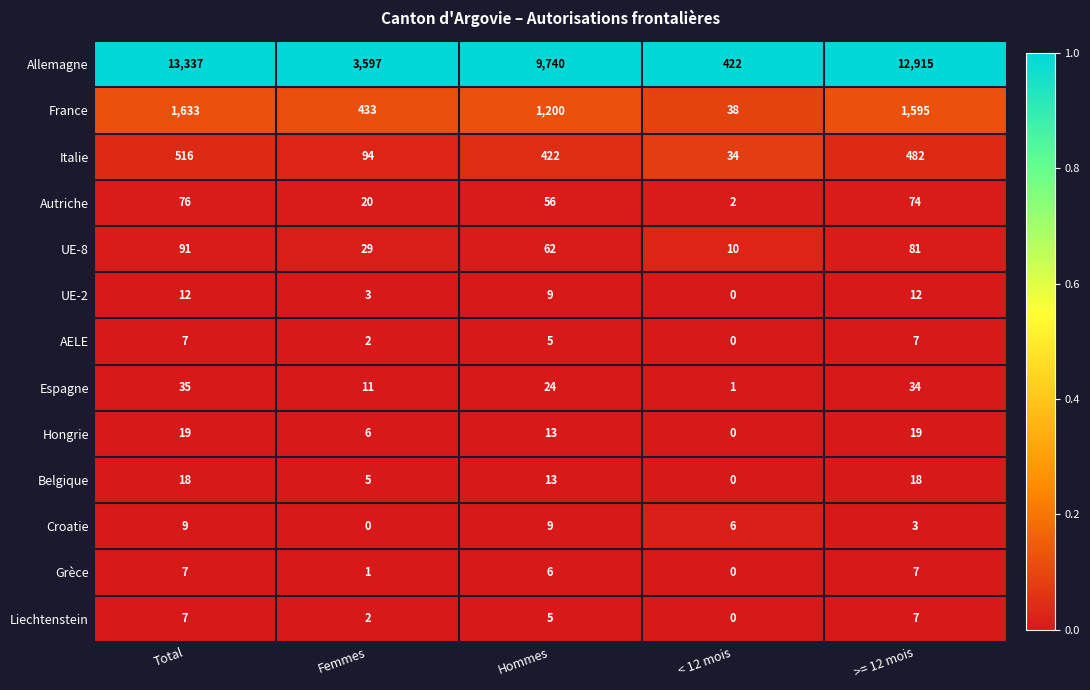

Which series has the widest spread of values?

Allemagne